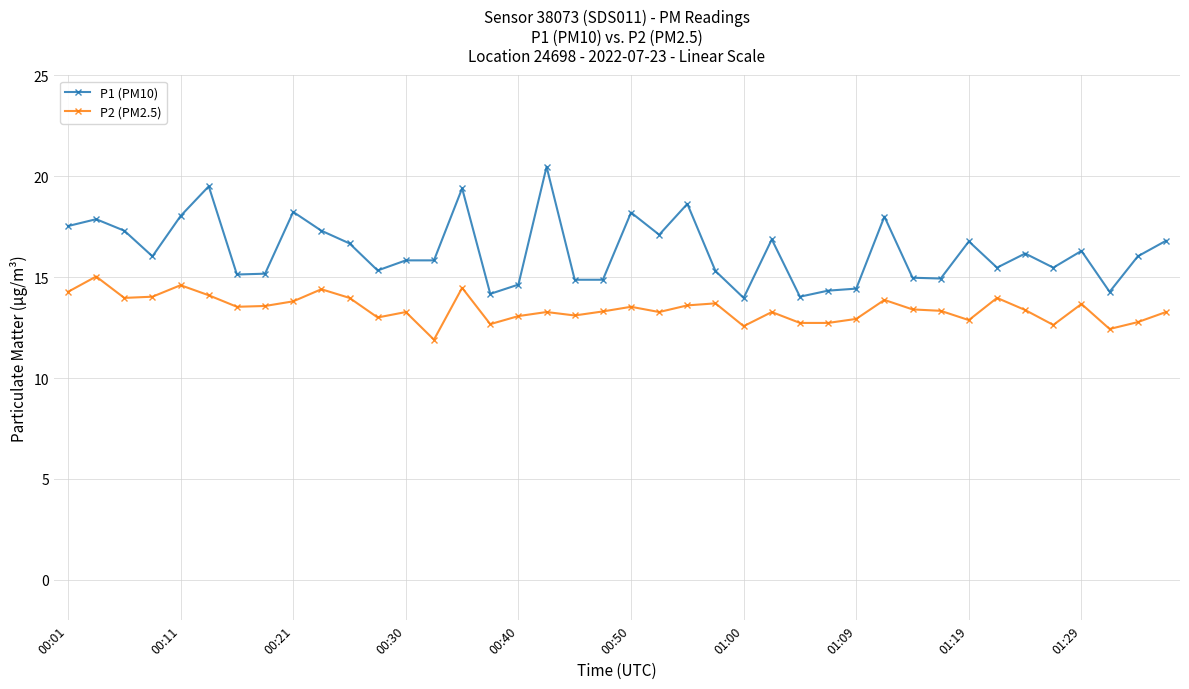

Rank the series by their maximum value, from highest to lowest.

P1 (PM10), P2 (PM2.5)